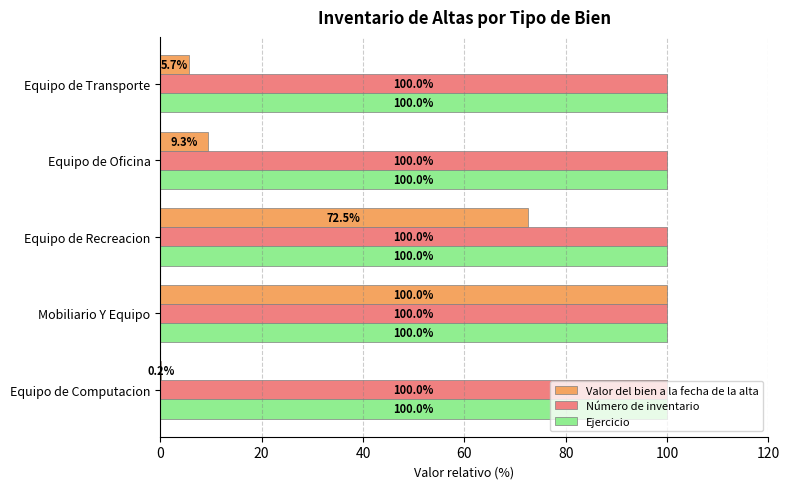

What is the sum of all Valor del bien a la fecha de la alta values?

187.7